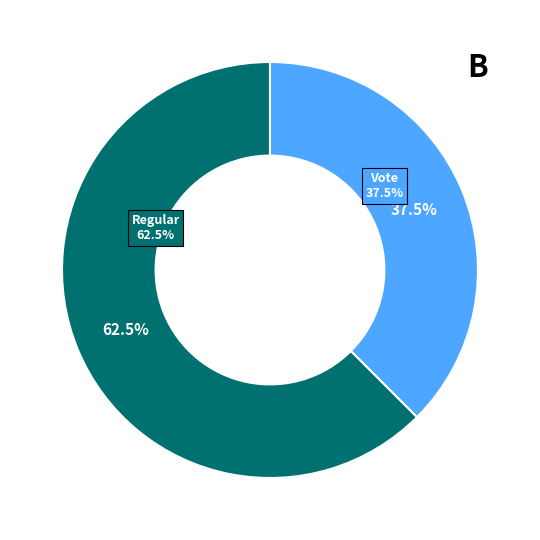

To the nearest percent, what is the difference between the largest and smallest slice percentages?

25%